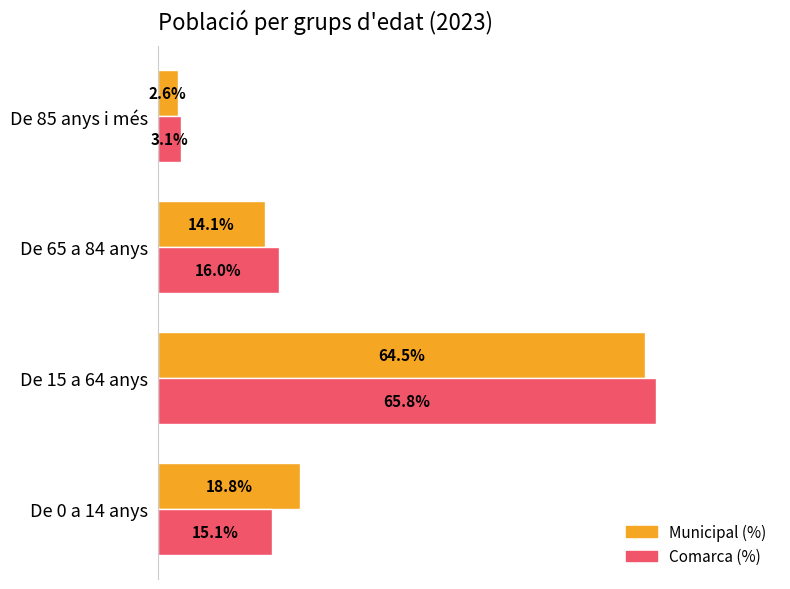

At which category is the sum across all series the highest?

De 15 a 64 anys